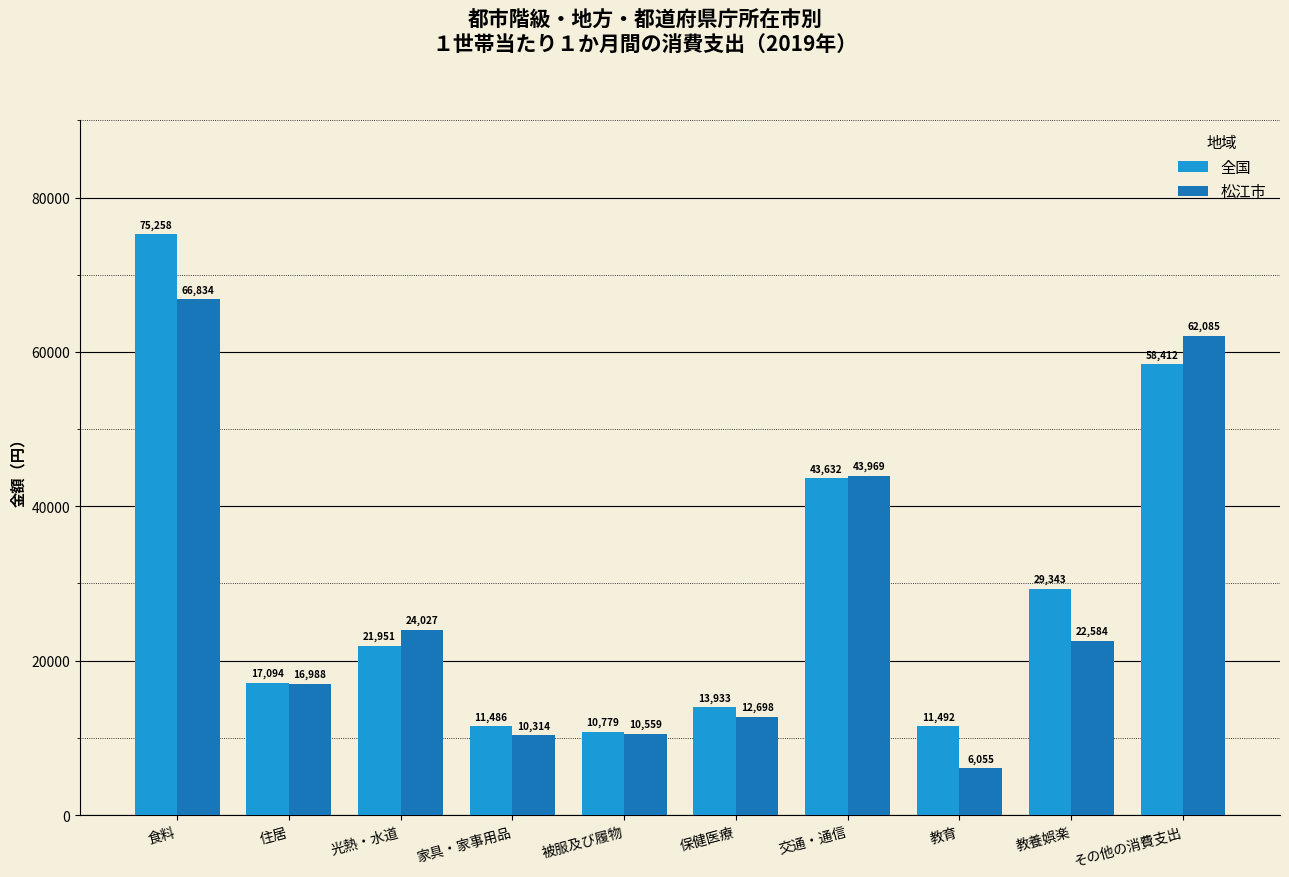

Where is 全国 nearest to the value 43018?

交通・通信